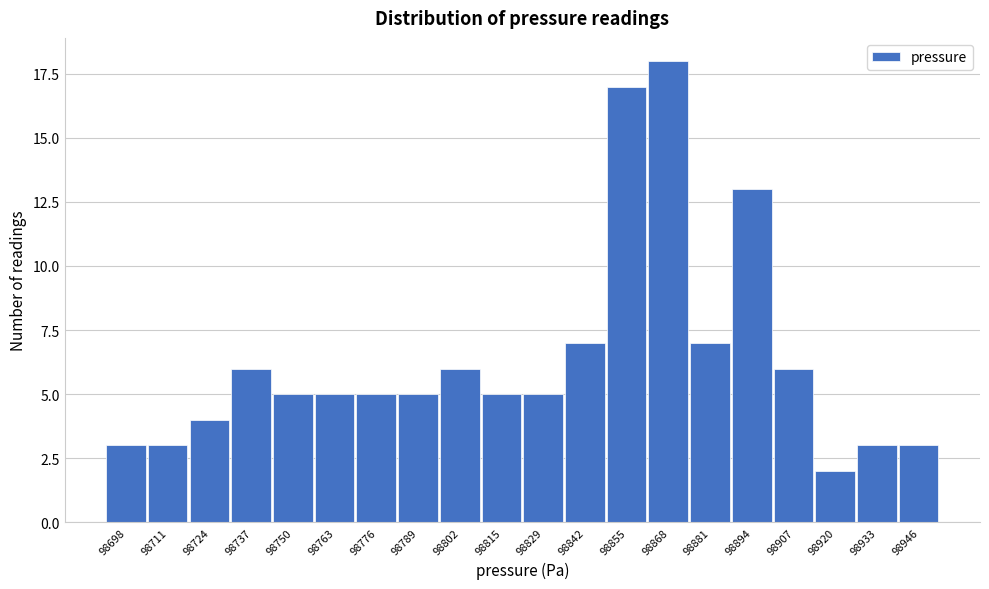

Reading left to right, transcribe all the data shown in this chart.

3	3	4	6	5	5	5	5	6	5	5	7	17	18	7	13	6	2	3	3